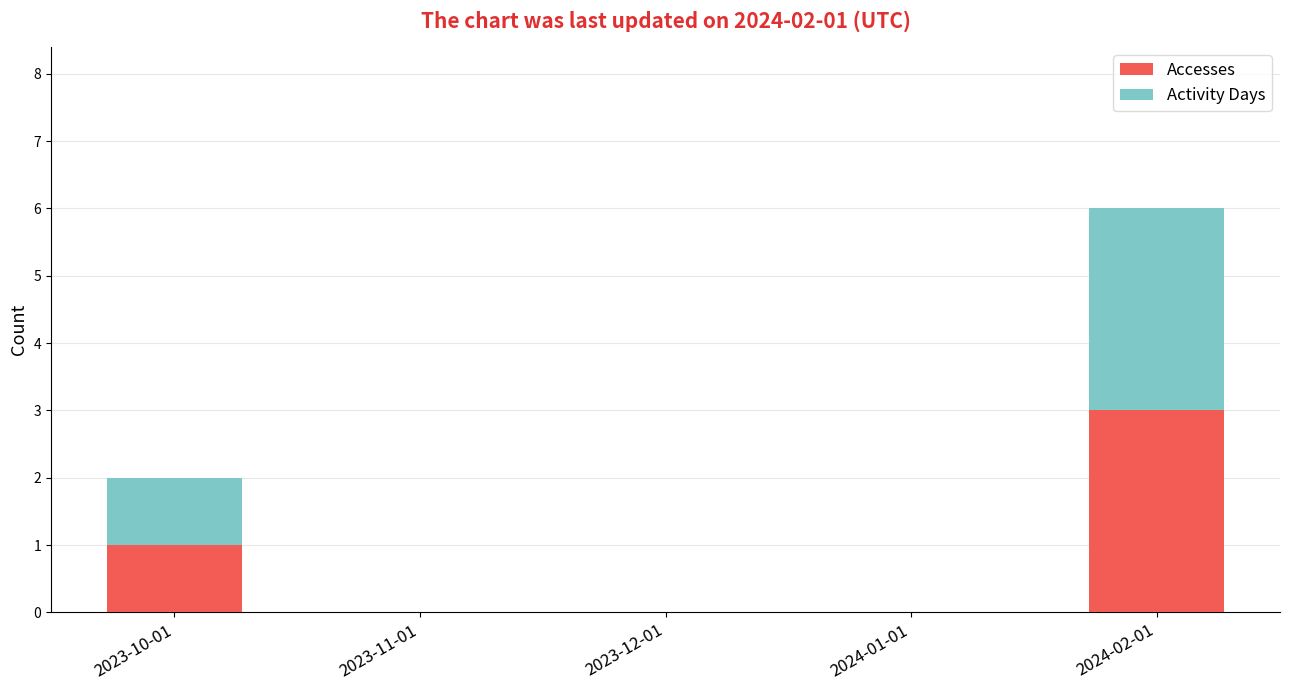

Reading right to left, list the values for the Accesses series.

2024-02-01=3	2024-01-01=0	2023-12-01=0	2023-11-01=0	2023-10-01=1